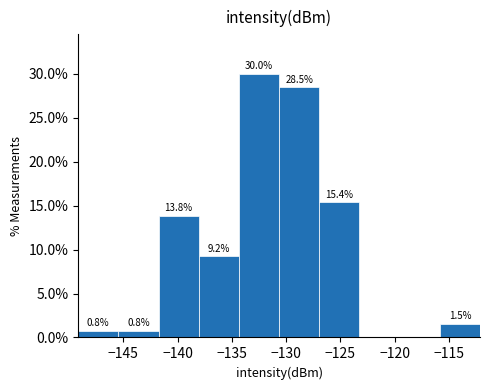

Over which range of the x-axis is the bar tallest?

-134.5 to -130.5